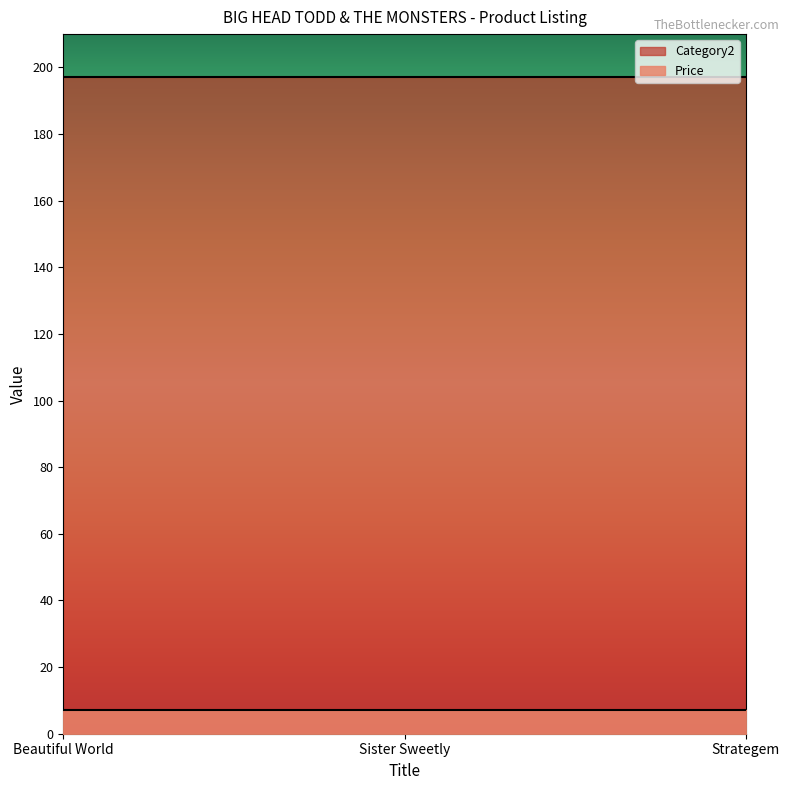

Reading left to right, transcribe all the data shown in this chart.

Price: Beautiful World=7.0	Sister Sweetly=7.0	Strategem=7.0
Category2: Beautiful World=197.0	Sister Sweetly=197.0	Strategem=197.0